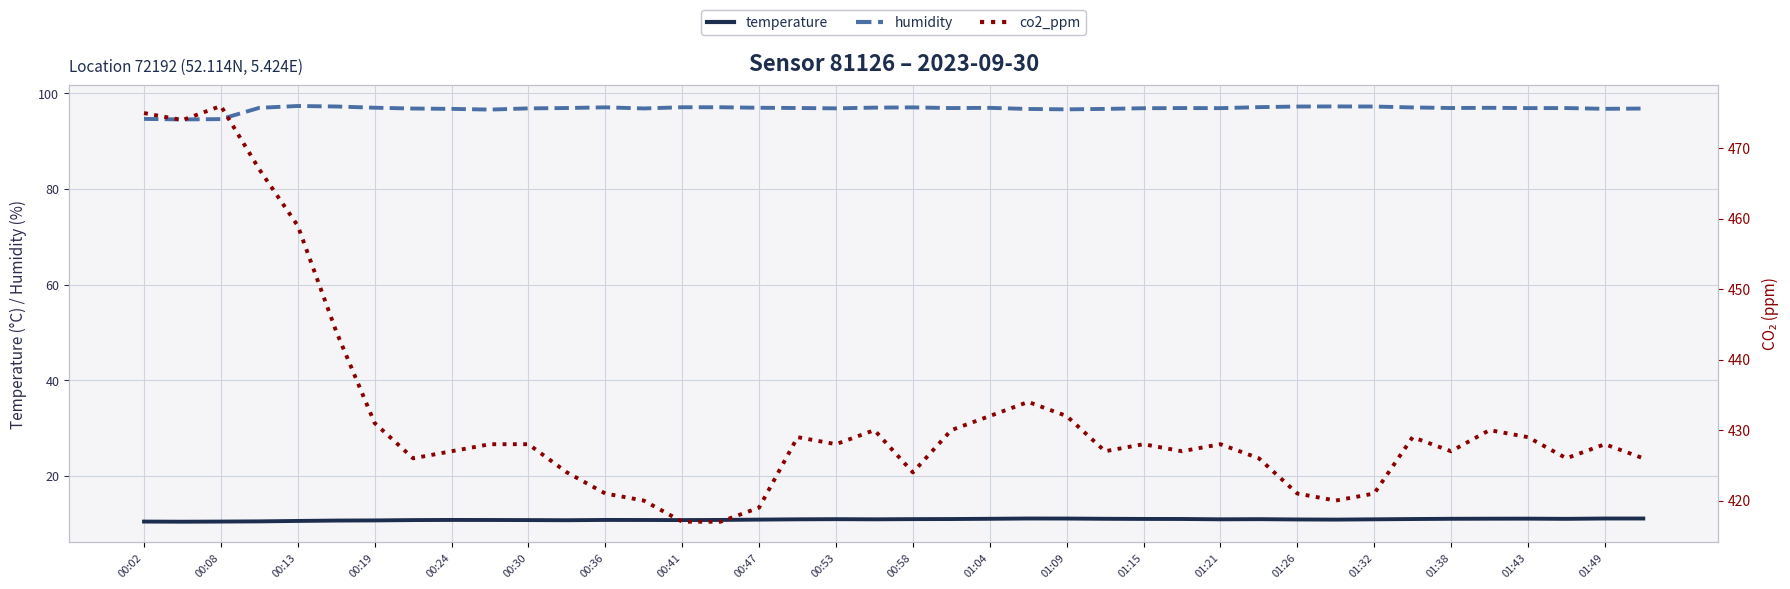

The temperature series shows 10.8 at 00:41. True or false?

True